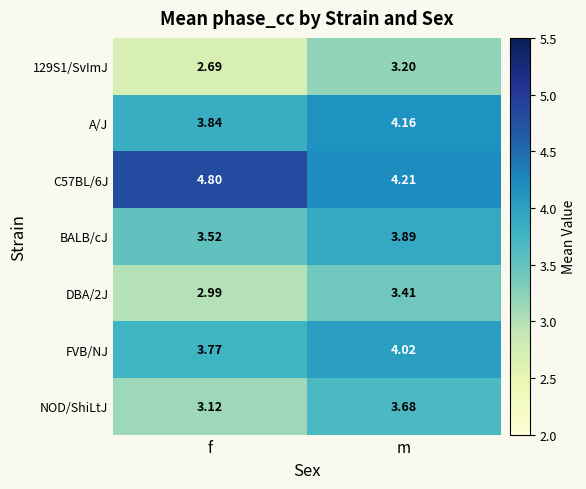

Where is BALB/cJ nearest to the value 3?

f